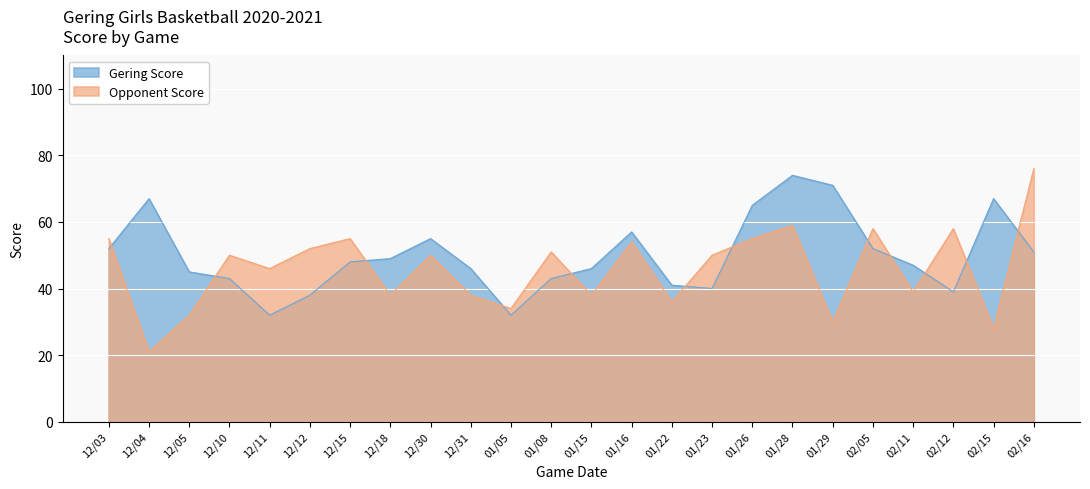

How many categories are shown in the chart?

24